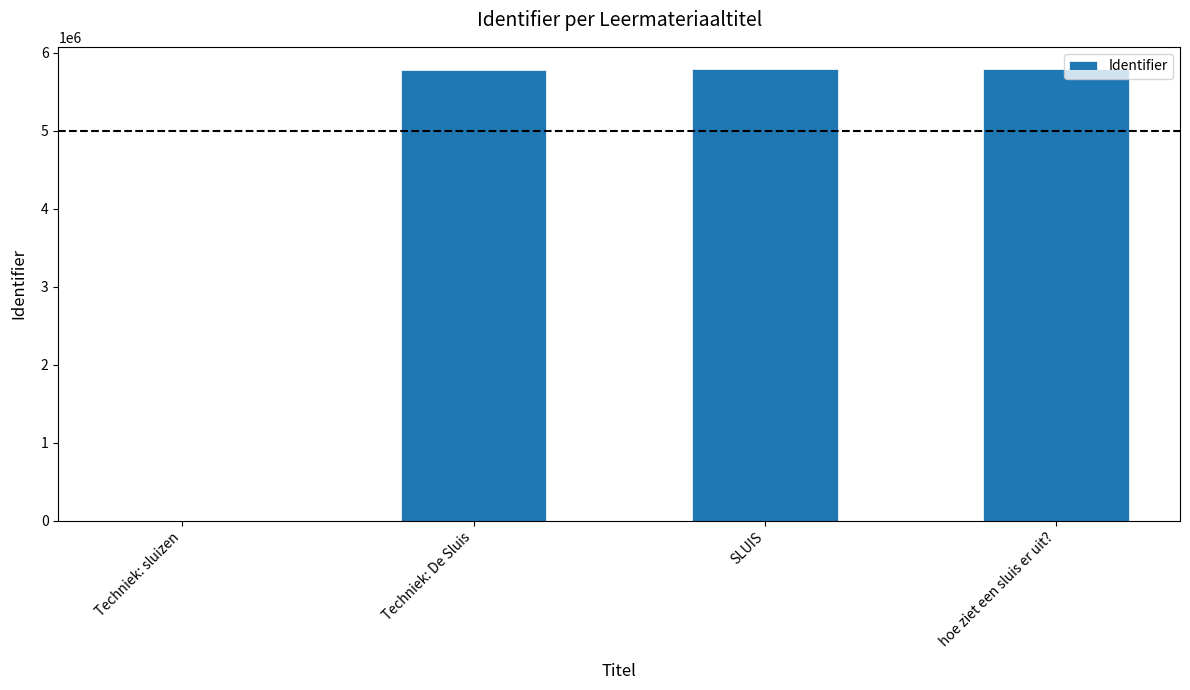

The chart shows a value of 5785362 at hoe ziet een sluis er uit?. True or false?

True